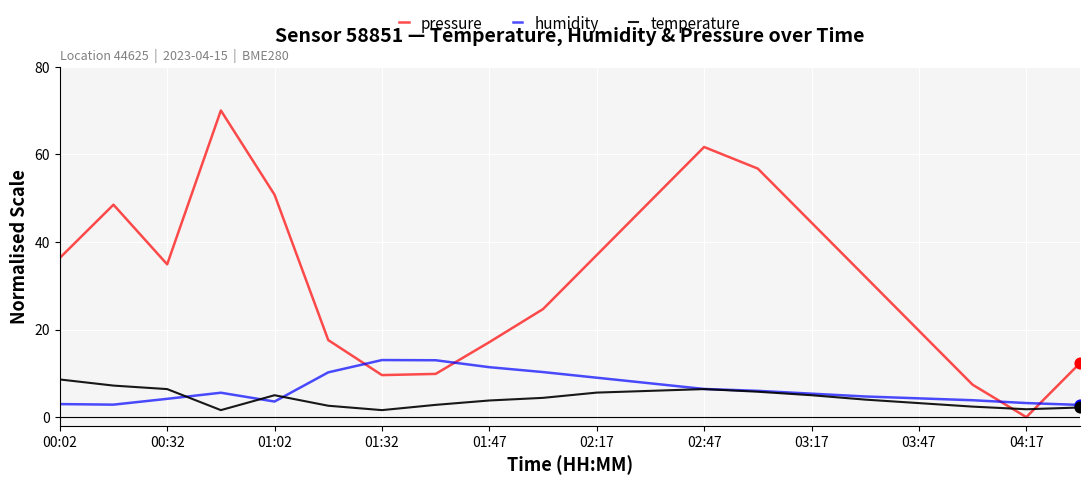

Which series has the largest total across all categories?

pressure